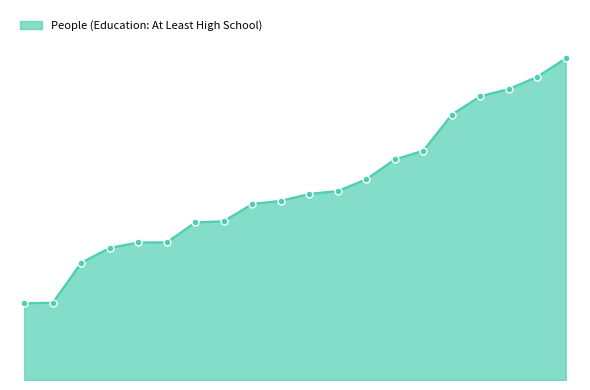

Is this an area chart (filled region under the line)?

Yes